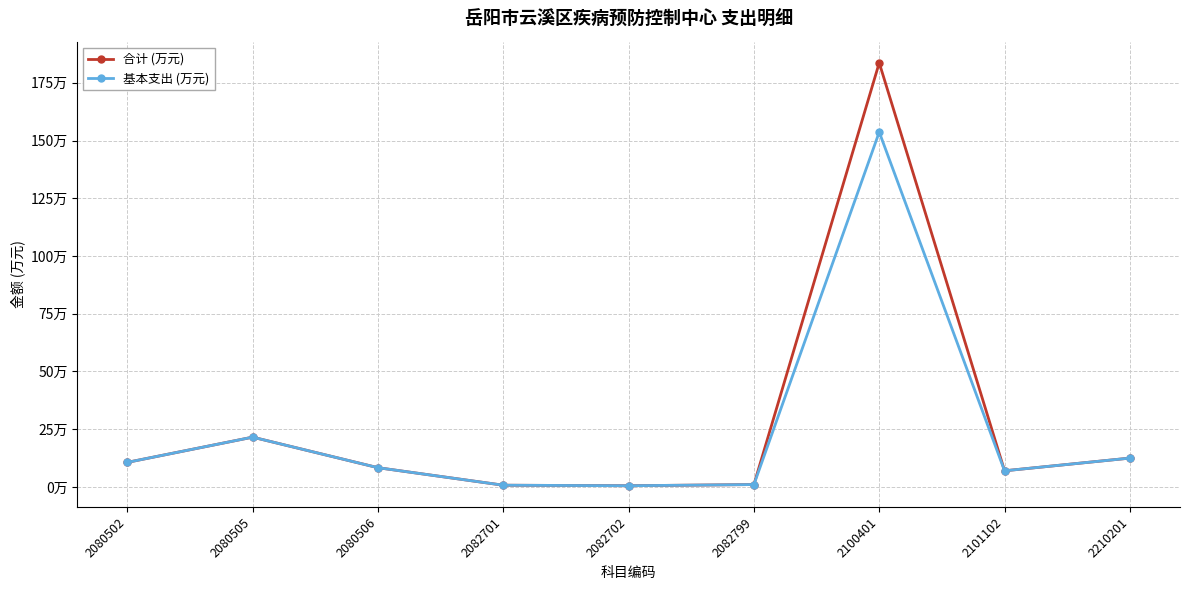

What is the difference between the maximum and minimum values in the 合计 (万元) series?

183.2